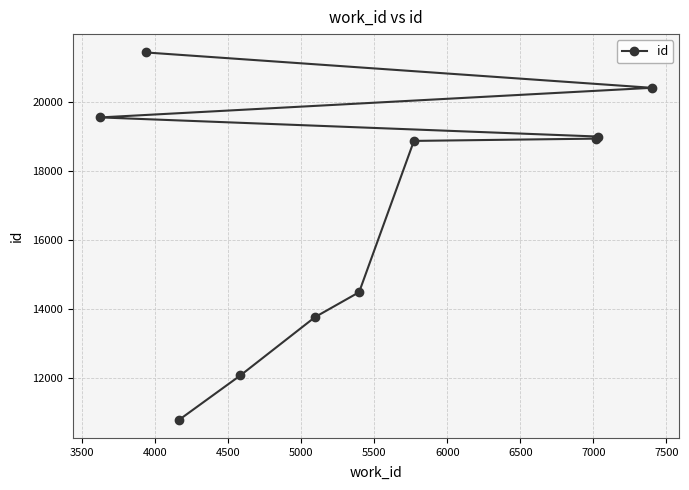

True or false: the data has more than 0 interior local peaks.

False